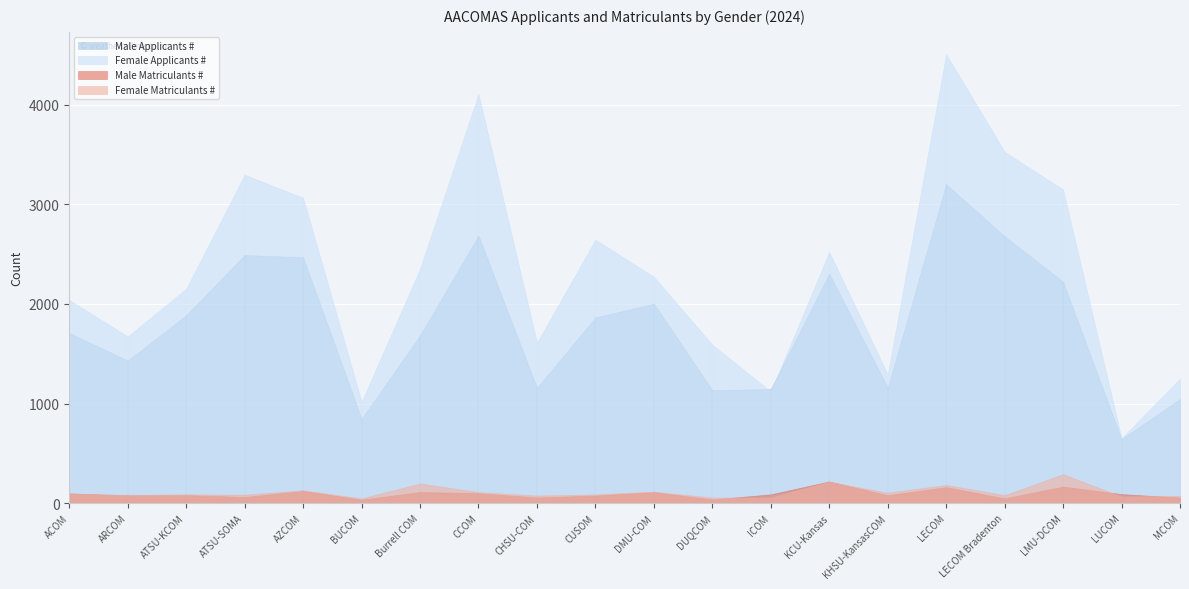

Rank the series by their maximum value, from highest to lowest.

Female Applicants #, Male Applicants #, Female Matriculants #, Male Matriculants #